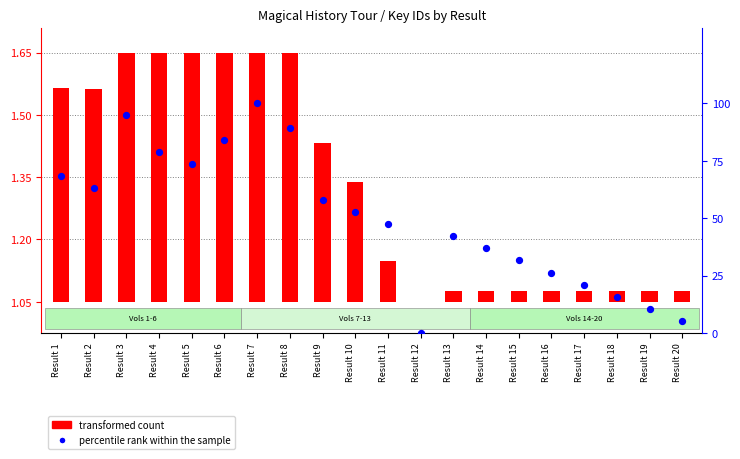

Which series reaches the minimum Y coordinate?

transformed count